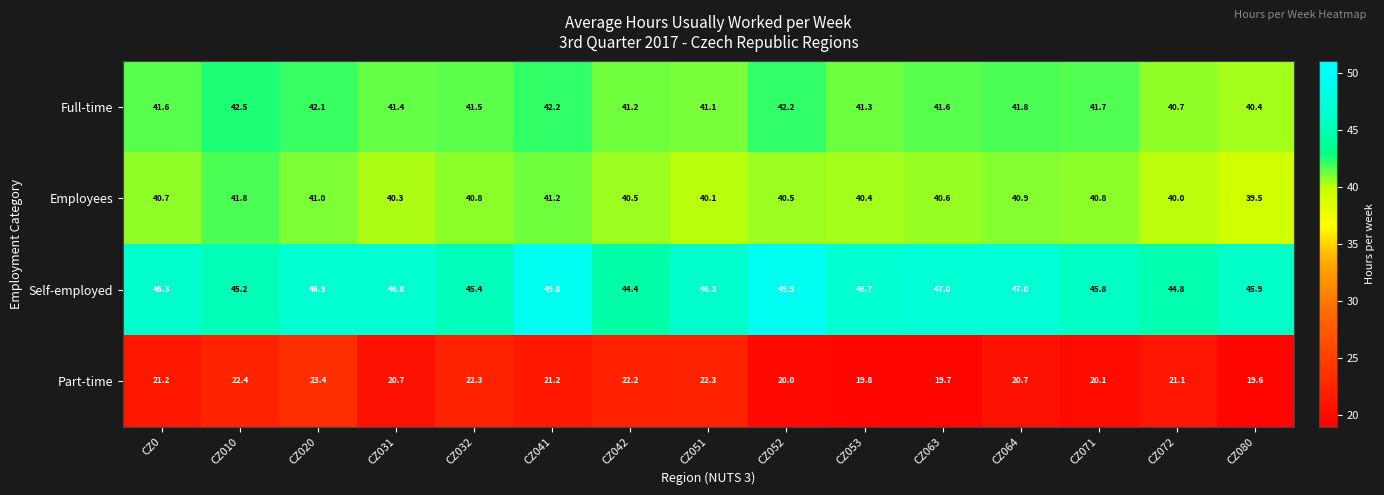

At CZ080, list the series in order from largest to smallest.

Self-employed, Full-time, Employees, Part-time